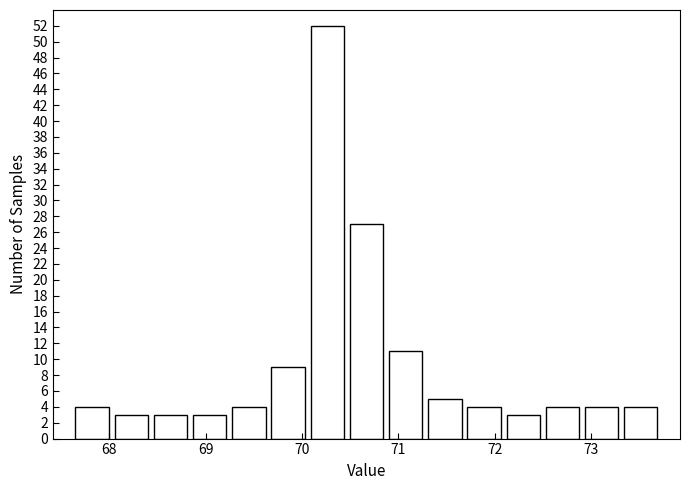

Which range on the x-axis has the tallest bar?

70.1 to 70.5